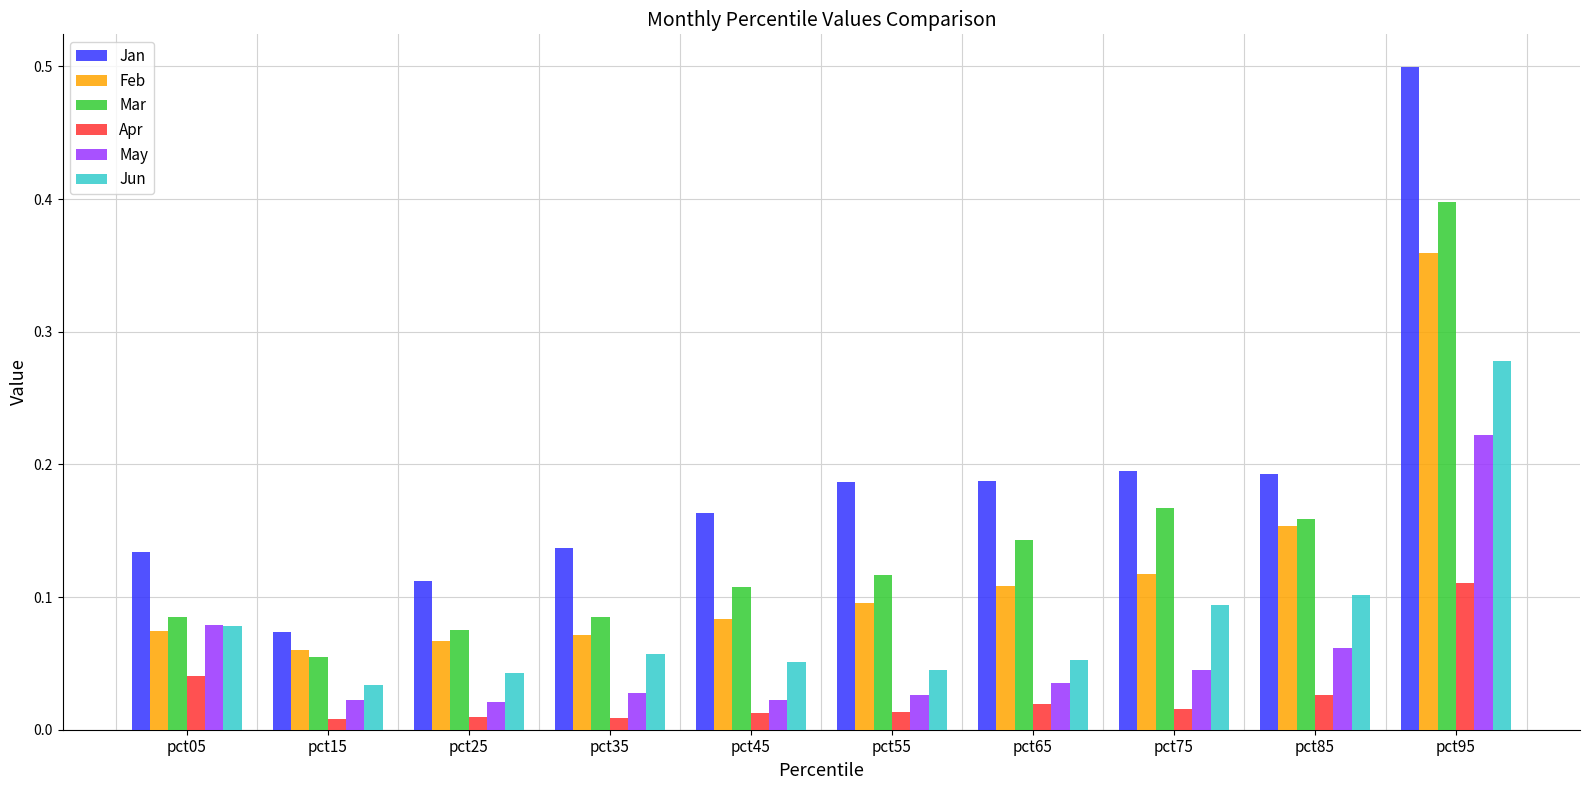

Is it true that Jan equals 0.1 at pct15?

True